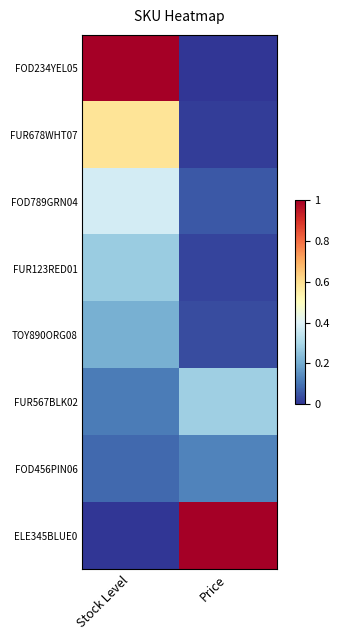

Reading left to right, list all the values displayed in this chart.

FOD234YEL05: Stock Level=1.0	Price=0.0
FUR678WHT07: Stock Level=0.6	Price=0.0
FOD789GRN04: Stock Level=0.4	Price=0.1
FUR123RED01: Stock Level=0.3	Price=0.0
TOY890ORG08: Stock Level=0.2	Price=0.0
FUR567BLK02: Stock Level=0.1	Price=0.3
FOD456PIN06: Stock Level=0.1	Price=0.1
ELE345BLUE0: Stock Level=0.0	Price=1.0